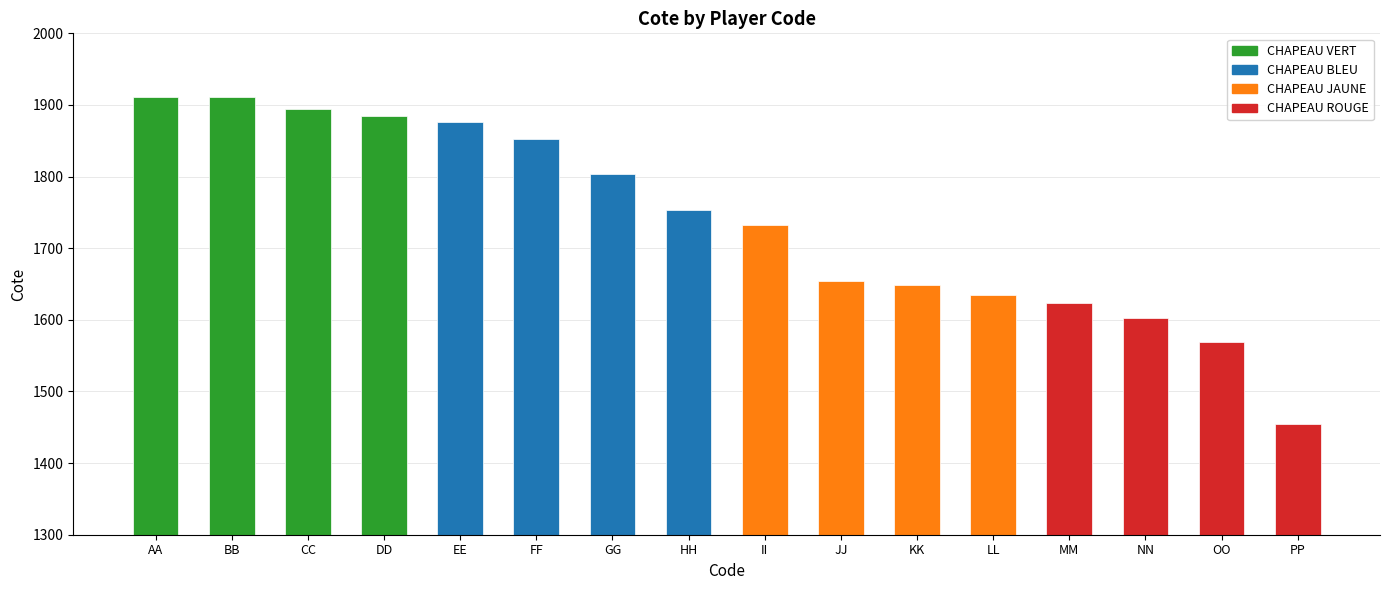

Reading left to right, list all the values displayed in this chart.

1911	1911	1894	1885	1876	1853	1804	1754	1733	1654	1649	1634	1623	1603	1569	1454